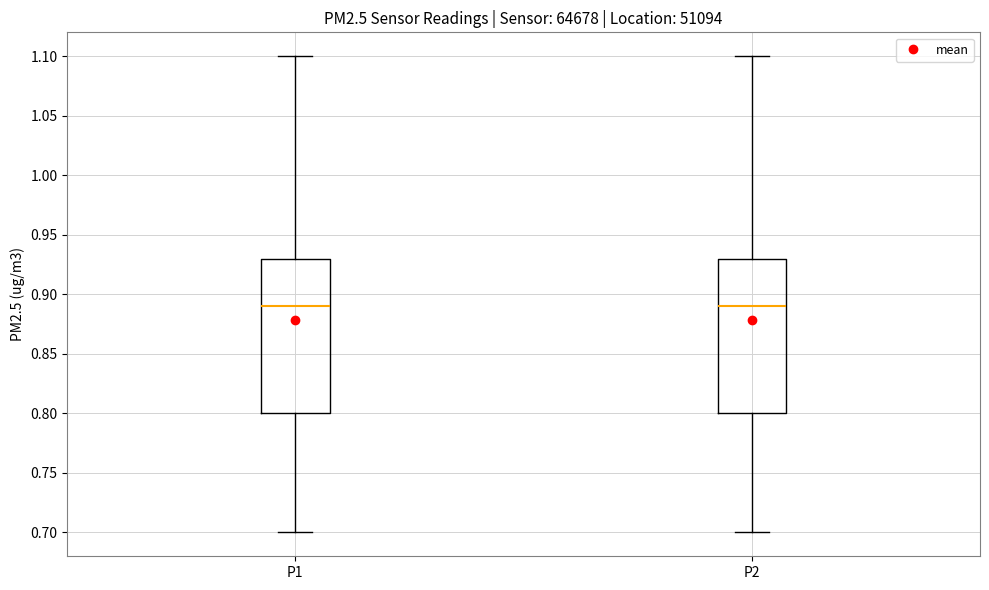

Reading left to right, read every box against the y-axis: the position of its median line, the range the box covers, and the ends of its whiskers. The values are not printed on the chart, so give them approximately, as read against the axis.

P1: median 0.89, box 0.80 to 0.93, whiskers 0.70 to 1.10
P2: median 0.89, box 0.80 to 0.93, whiskers 0.70 to 1.10